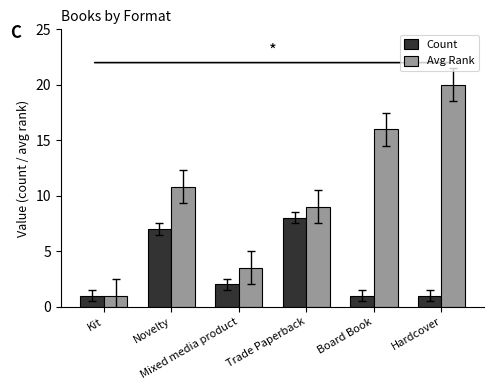

What are all the series names shown in the legend?

Count, Avg Rank